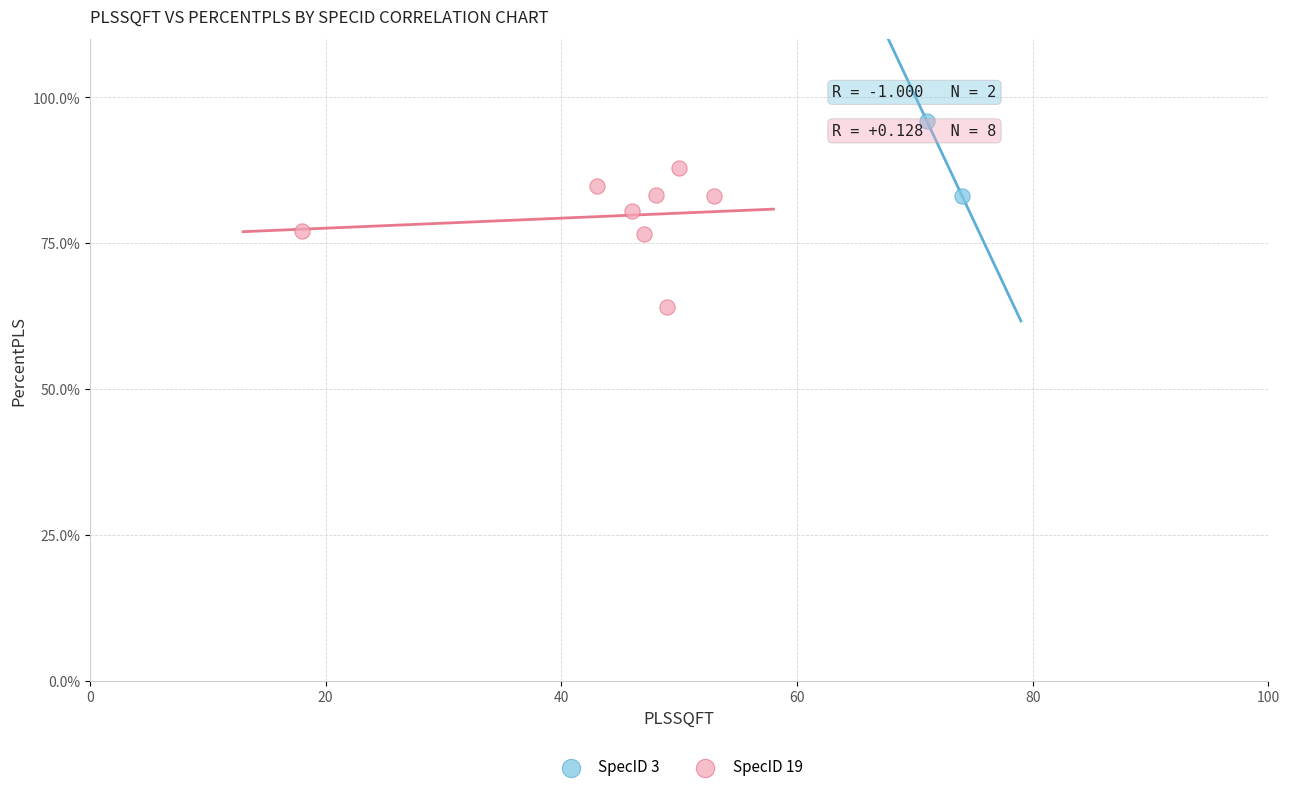

What are all the series names shown in the legend?

SpecID 3, SpecID 19